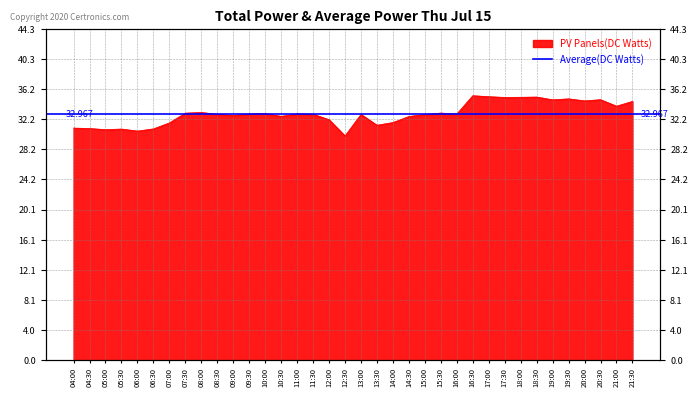

What is the approximate value at 18:00?

35.2